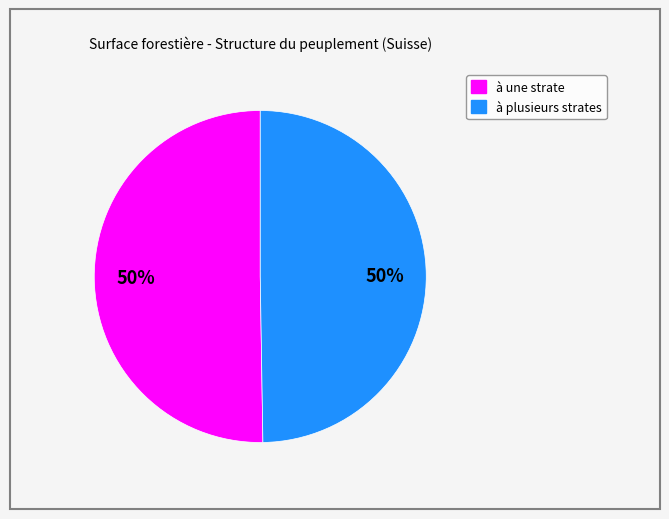

The à plusieurs strates slice represents 61% of the pie. True or false?

False